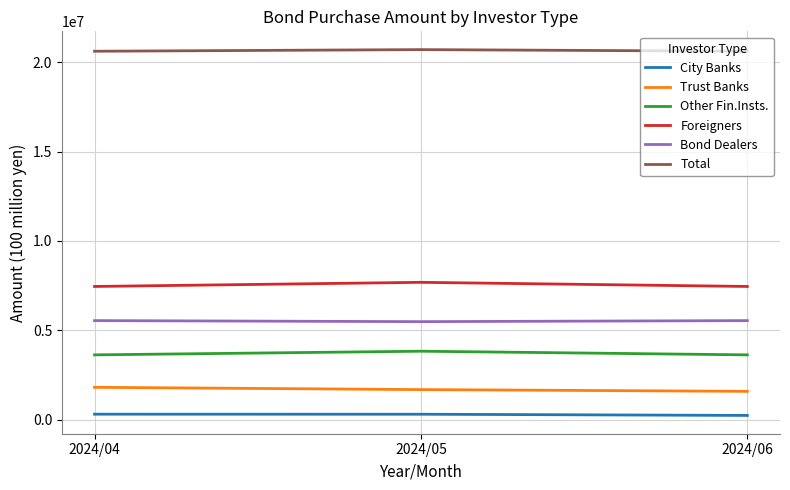

What is the sum of all Bond Dealers values?

16579399